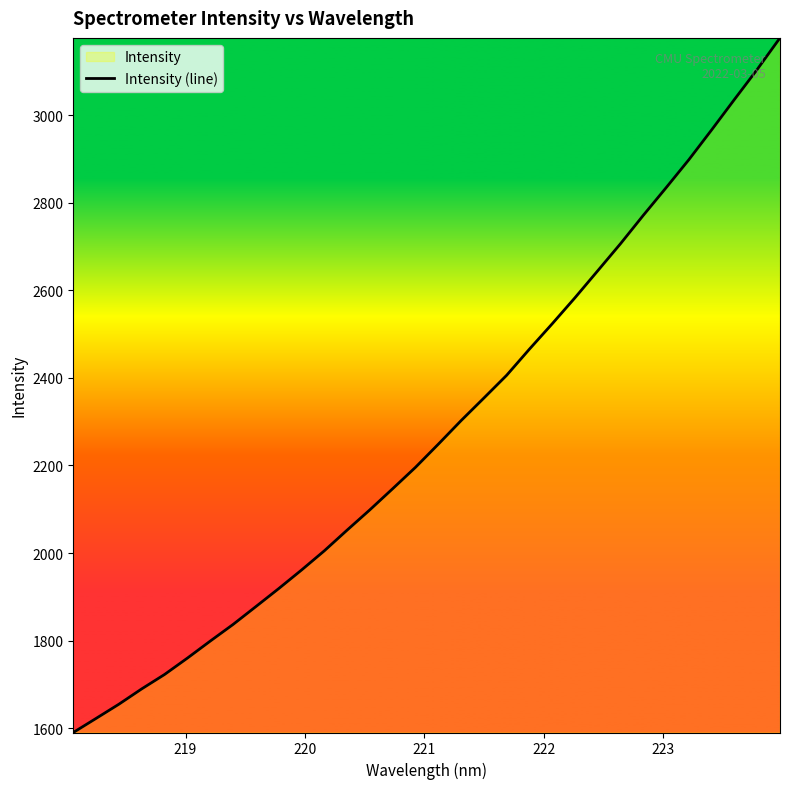

How many values exceed 2248?

16